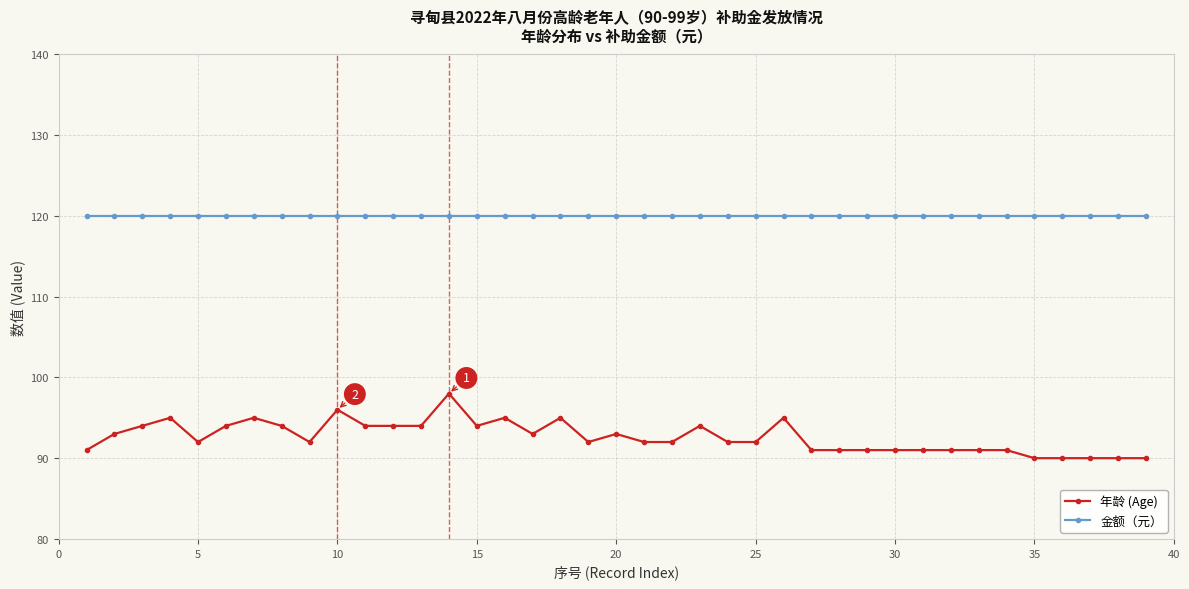

True or false: 年龄 (Age) has more than 1 points higher than both neighbors.

True